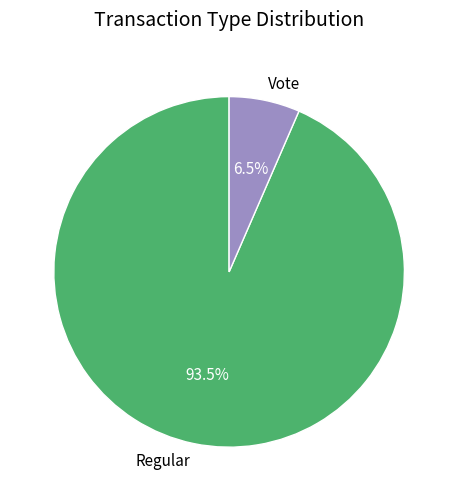

Which has a higher value, Vote or Regular?

Regular